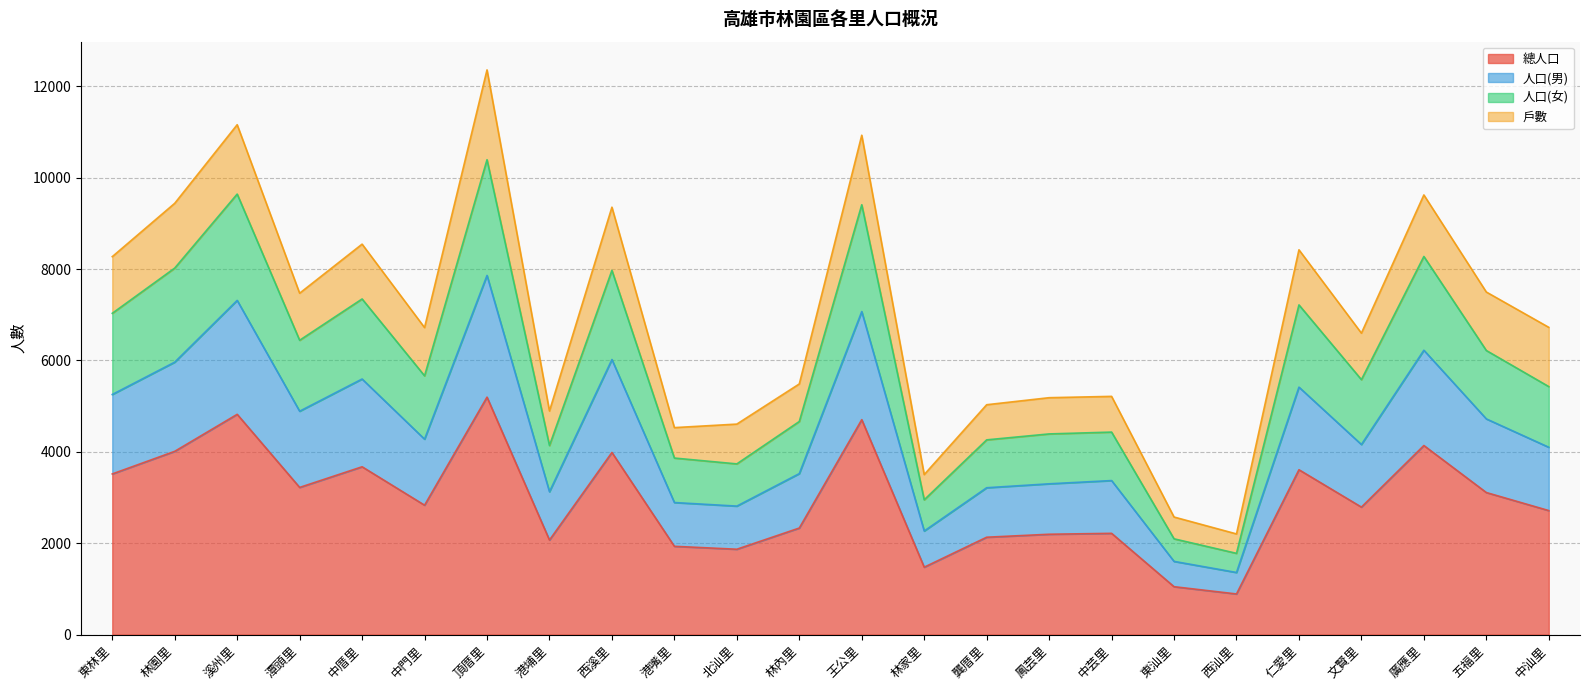

True or false: 人口(女) and 人口(男) cross at least once.

False